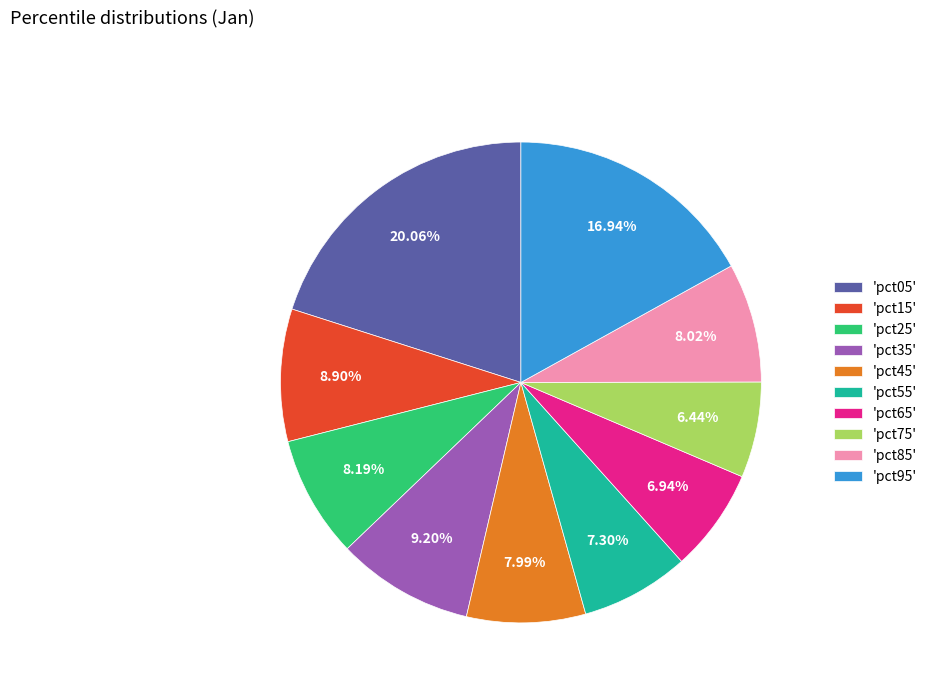

To the nearest percent, what is the average slice percentage?

10%